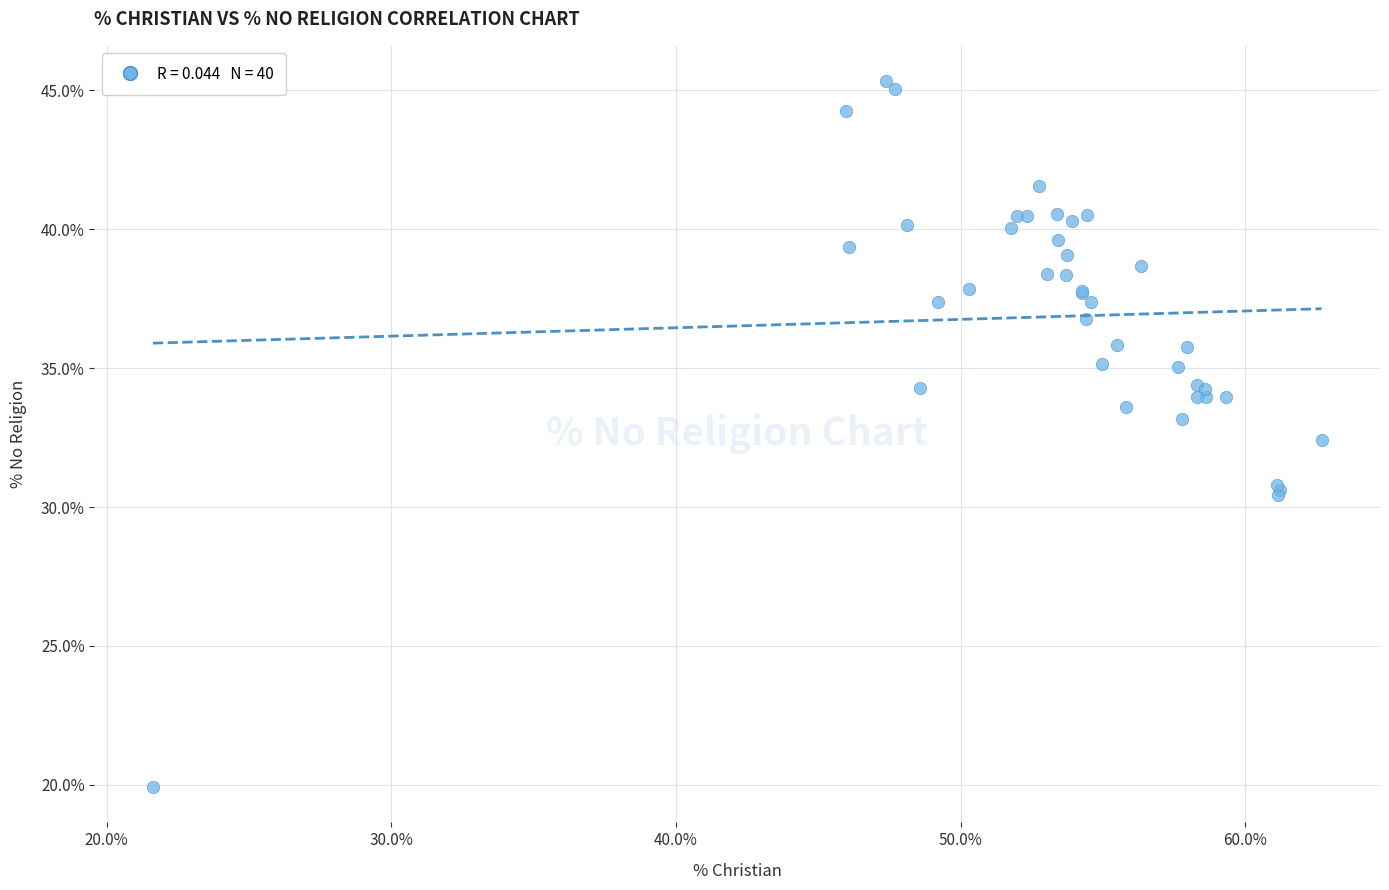

What Y value in the scatter plot is closest to 32?

32.4